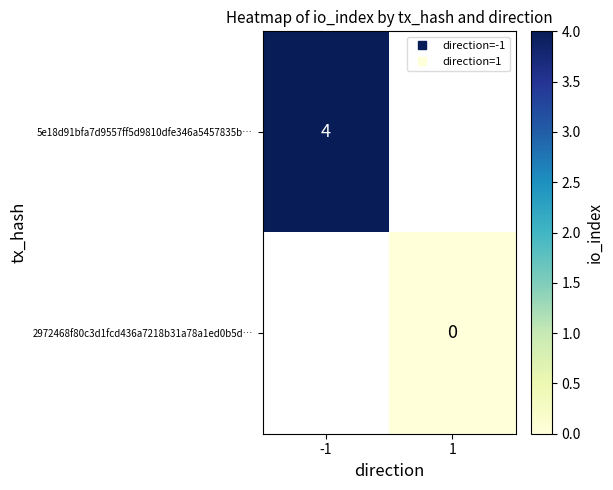

The 2972468f80c3d1fcd436a7218b31a78a1ed0b5d… series shows 0.0 at 1. True or false?

True